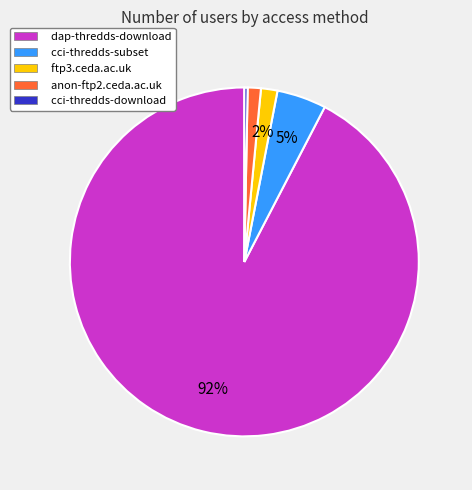

Approximately how many times larger is the value at ftp3.ceda.ac.uk compared to cci-thredds-download?

5.0